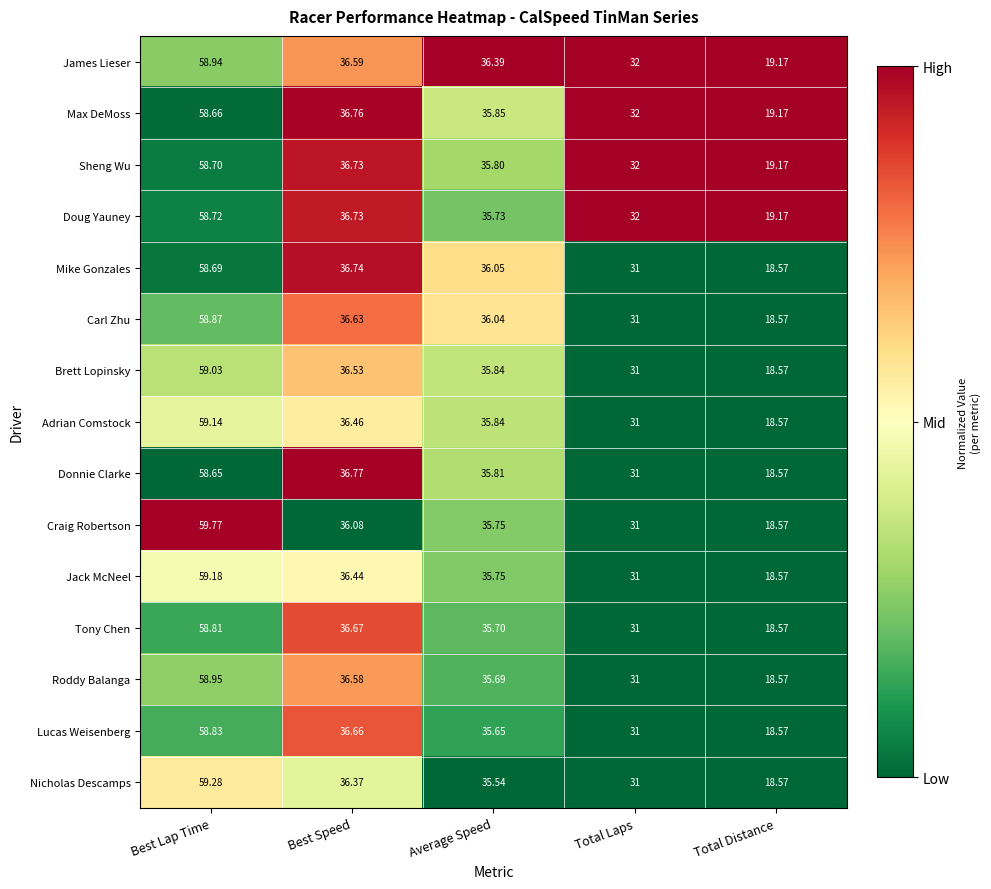

Which series has the largest range (max minus min)?

Craig Robertson